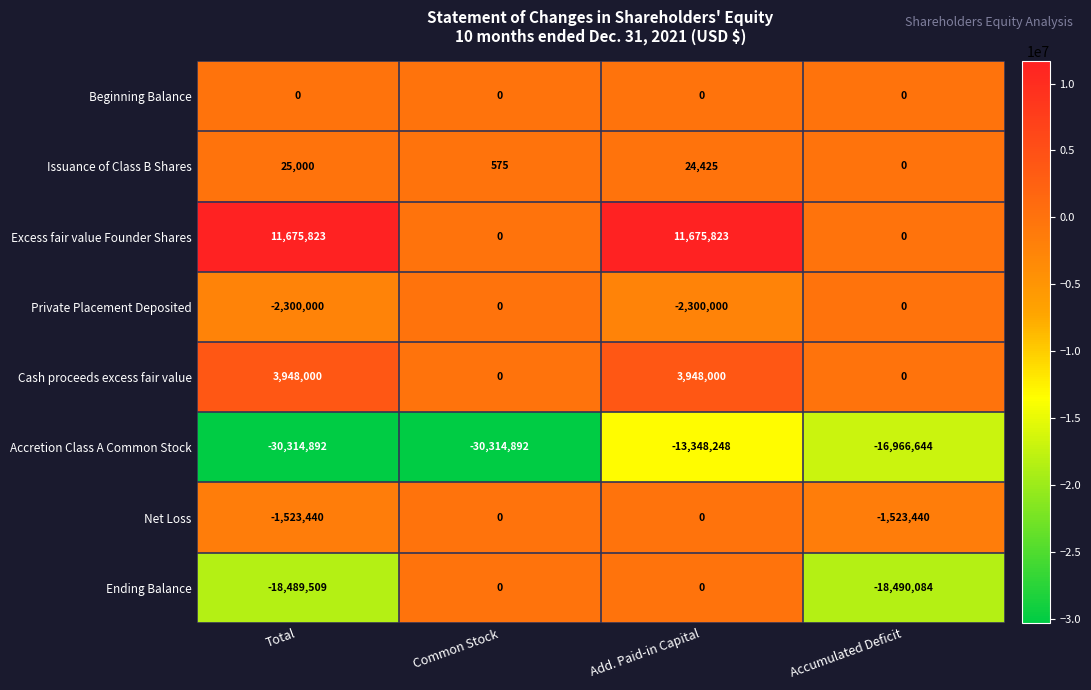

Which series has the largest total across all categories?

Excess fair value Founder Shares